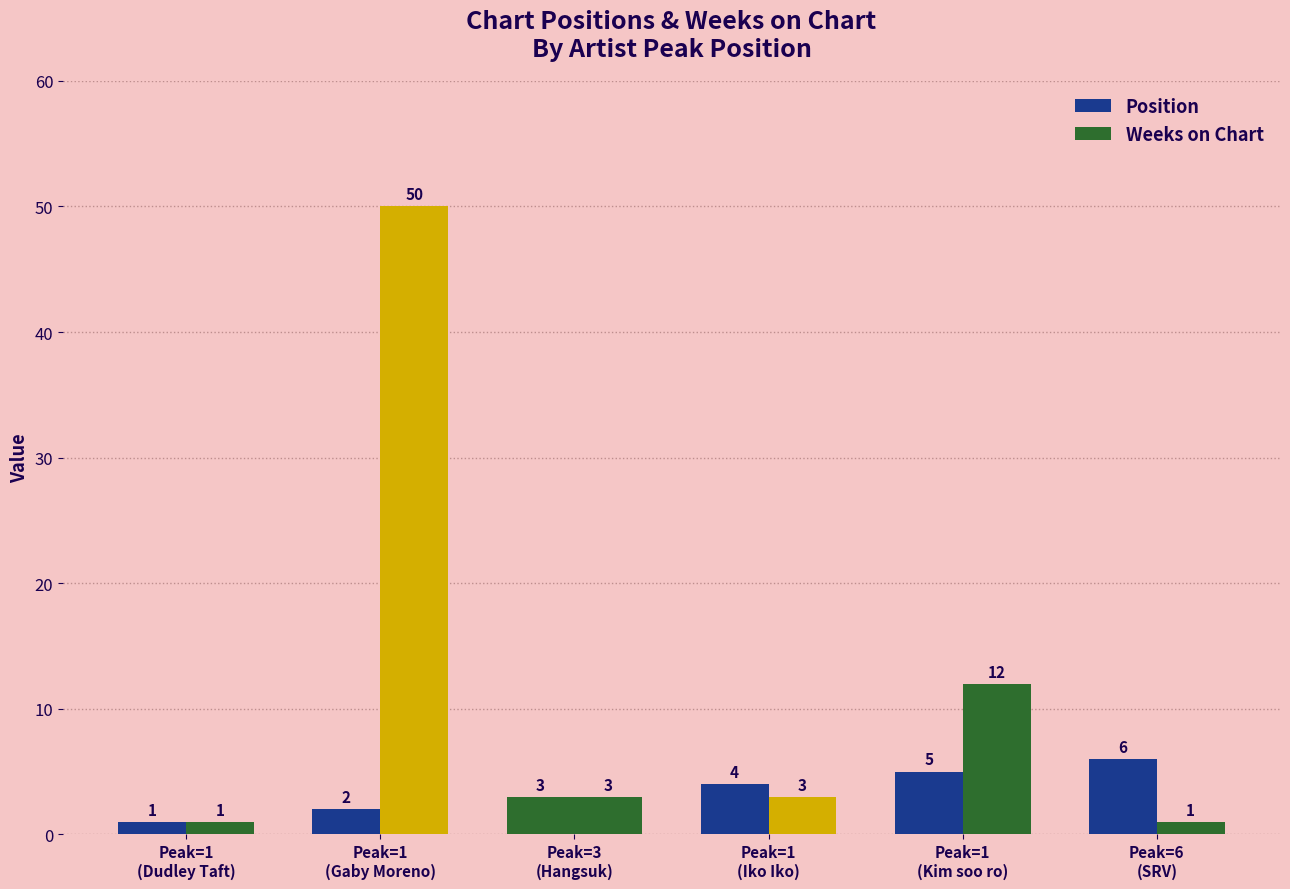

Rank the series by their average value, from highest to lowest.

Weeks on Chart, Position